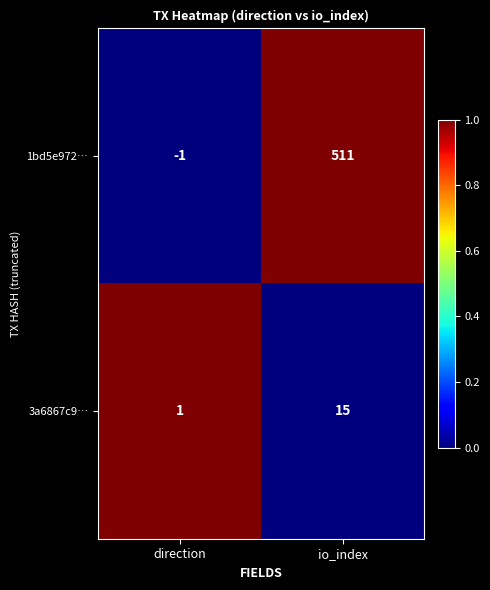

Which series has the widest spread of values?

1bd5e972…